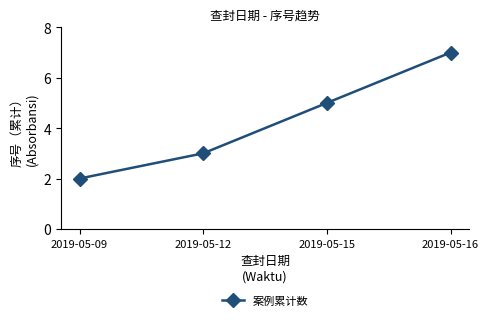

How many categories are shown in the chart?

4